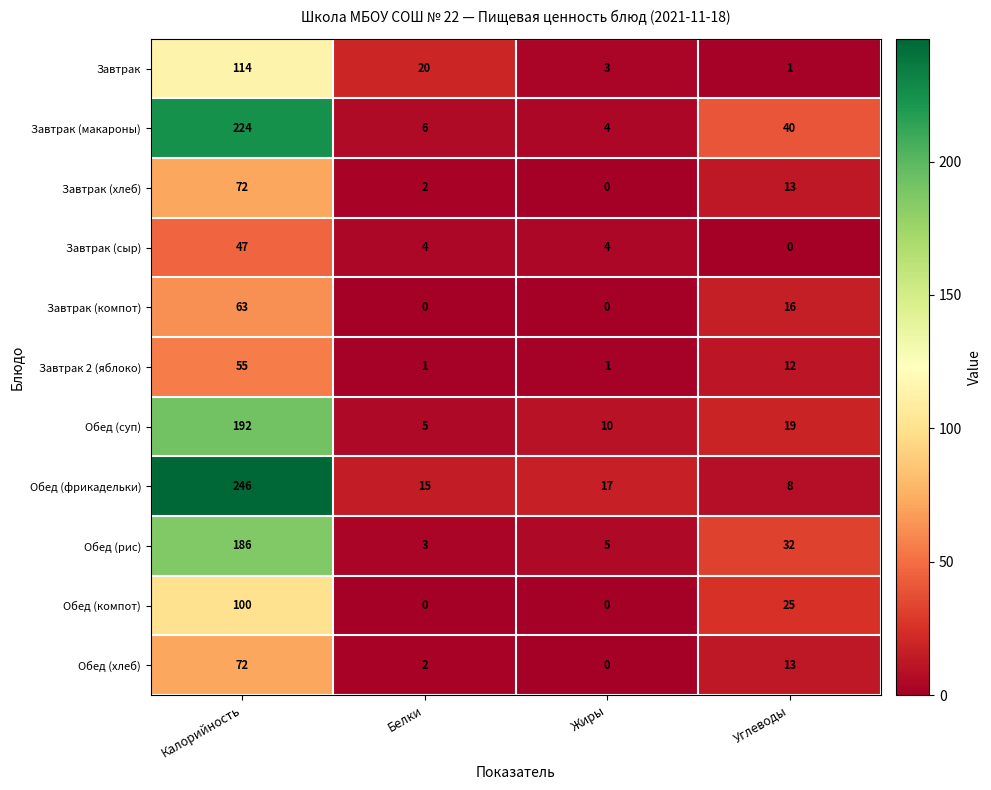

What is the average value of the Обед (компот) series?

31